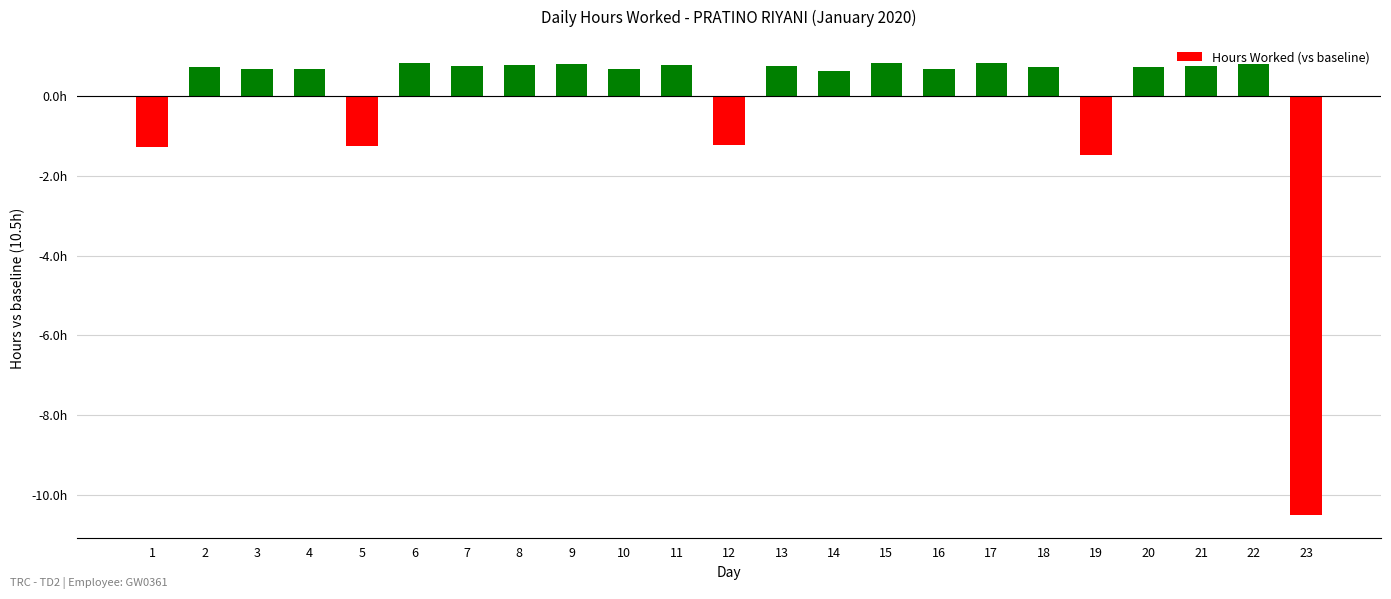

What is the difference between the maximum and minimum values?

11.3